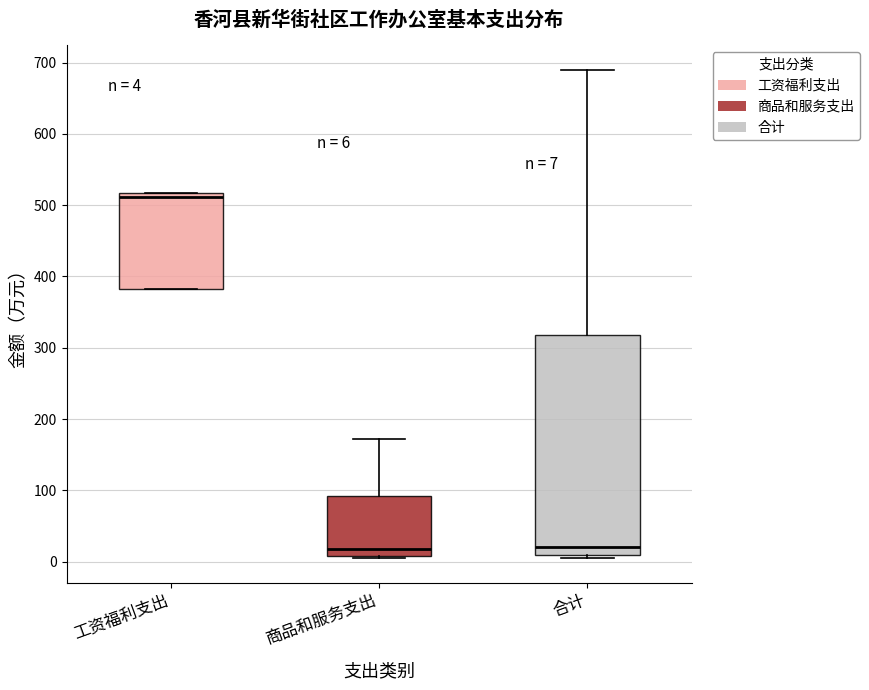

Which box's median line is the highest?

工资福利支出